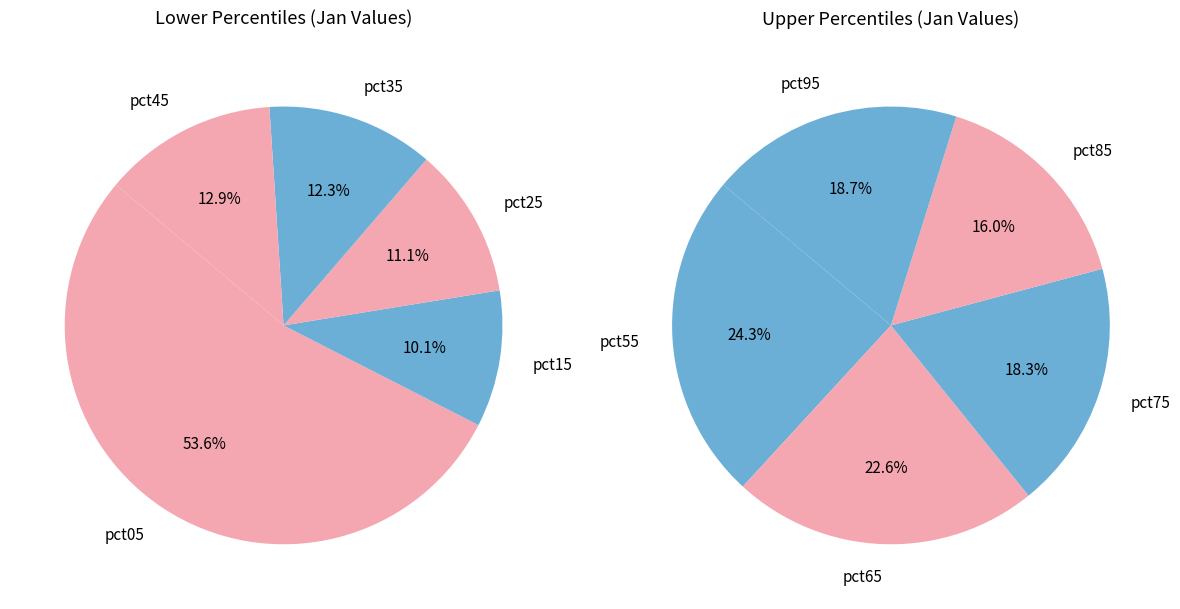

Does pct55 represent more than half of the total?

No